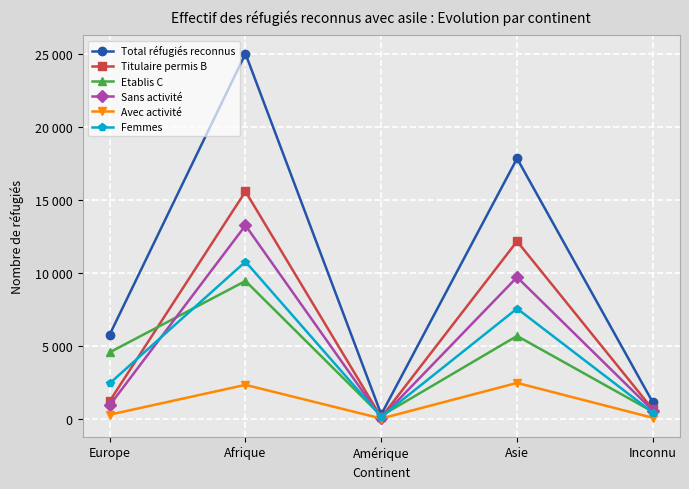

What is the sum of the Sans activité values at Inconnu and Amérique?

646